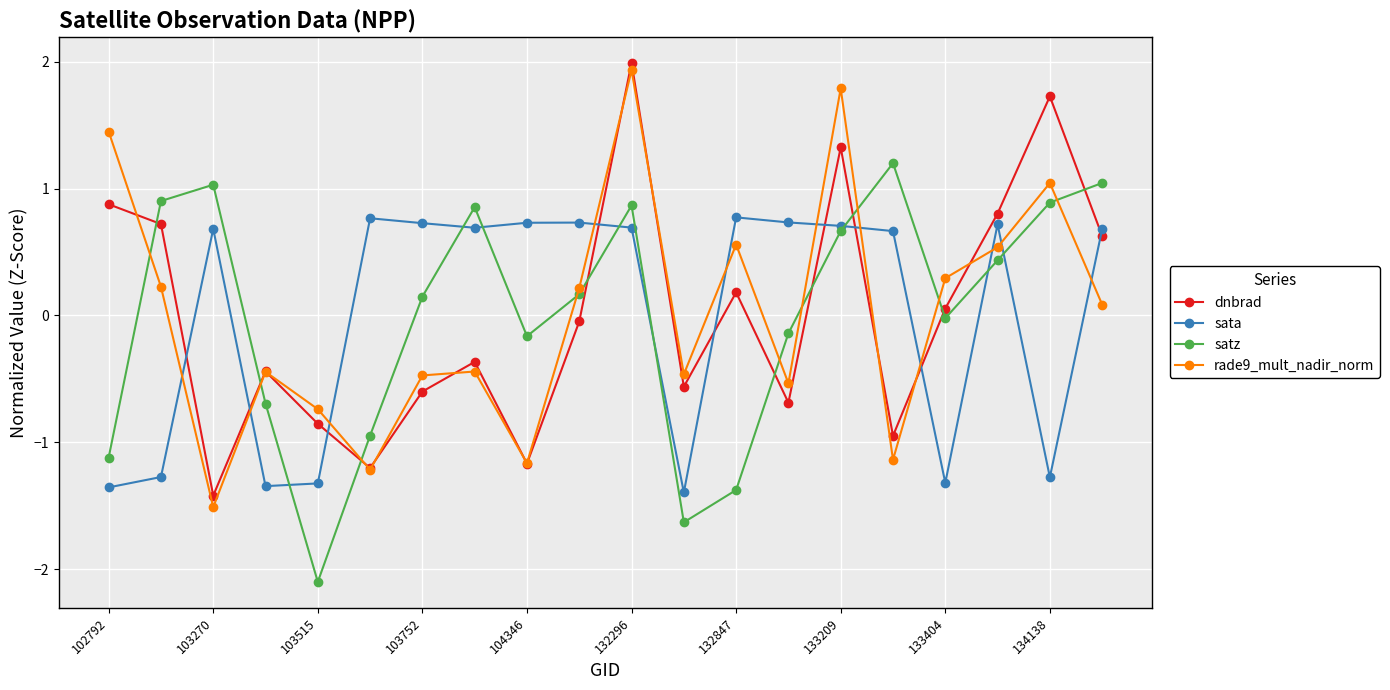

True or false: dnbrad has more than 0 interior local peaks.

True